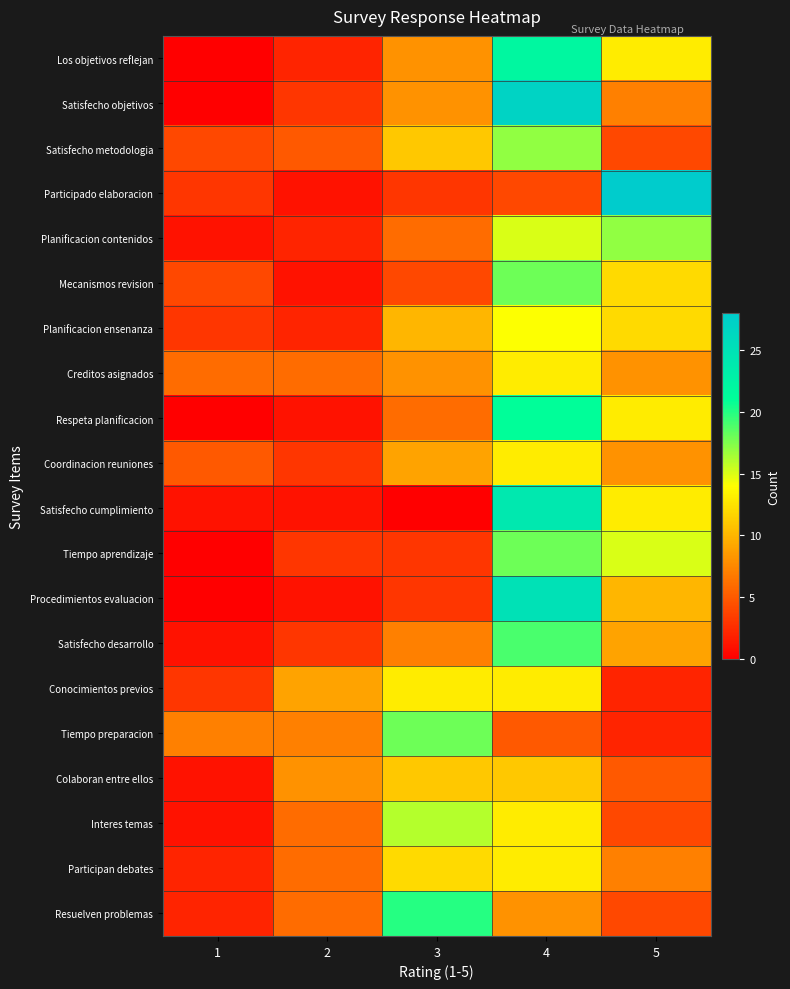

Reading left to right, extract all data points from this chart.

Los objetivos reflejan: 1=0	2=2	3=8	4=22	5=13
Satisfecho objetivos: 1=0	2=3	3=8	4=27	5=7
Satisfecho metodologia: 1=4	2=5	3=11	4=17	5=4
Participado elaboracion: 1=3	2=1	3=3	4=4	5=28
Planificacion contenidos: 1=1	2=2	3=6	4=15	5=17
Mecanismos revision: 1=4	2=1	3=4	4=18	5=12
Planificacion ensenanza: 1=3	2=2	3=10	4=14	5=12
Creditos asignados: 1=6	2=6	3=8	4=13	5=8
Respeta planificacion: 1=0	2=1	3=6	4=21	5=13
Coordinacion reuniones: 1=5	2=3	3=9	4=13	5=8
Satisfecho cumplimiento: 1=1	2=1	3=0	4=24	5=13
Tiempo aprendizaje: 1=0	2=3	3=3	4=18	5=15
Procedimientos evaluacion: 1=0	2=1	3=3	4=25	5=10
Satisfecho desarrollo: 1=1	2=3	3=7	4=19	5=9
Conocimientos previos: 1=3	2=9	3=13	4=13	5=2
Tiempo preparacion: 1=7	2=7	3=18	4=5	5=2
Colaboran entre ellos: 1=1	2=8	3=11	4=11	5=5
Interes temas: 1=1	2=6	3=16	4=13	5=4
Participan debates: 1=2	2=6	3=12	4=13	5=7
Resuelven problemas: 1=2	2=6	3=20	4=8	5=4